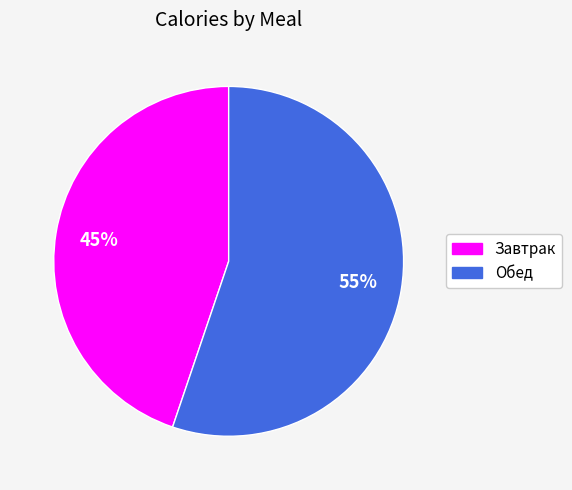

To the nearest percent, what is the difference between the Завтрак and Обед slice percentages?

10%